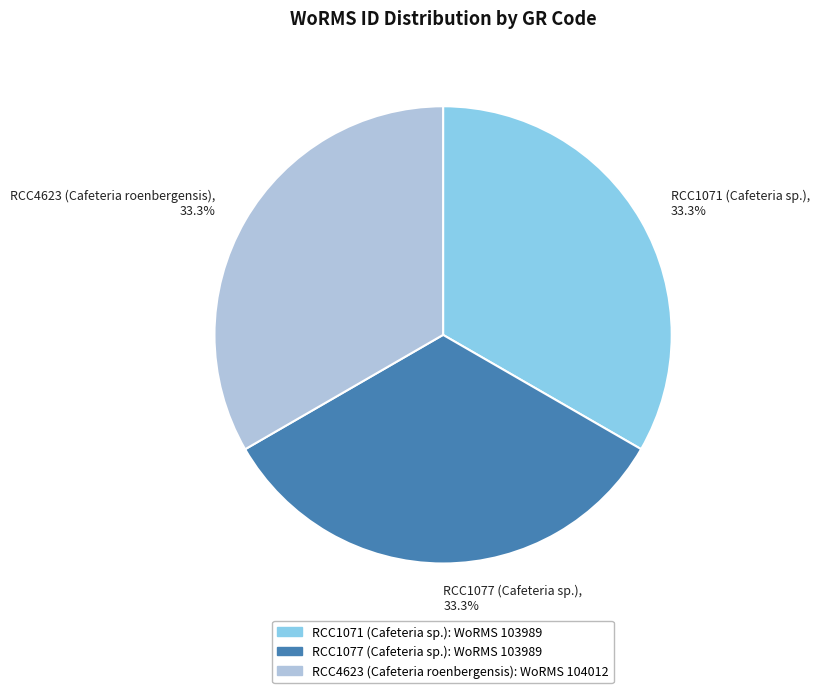

To the nearest percent, what is the combined percentage of RCC1071 (Cafeteria sp.) and RCC4623 (Cafeteria roenbergensis)?

67%